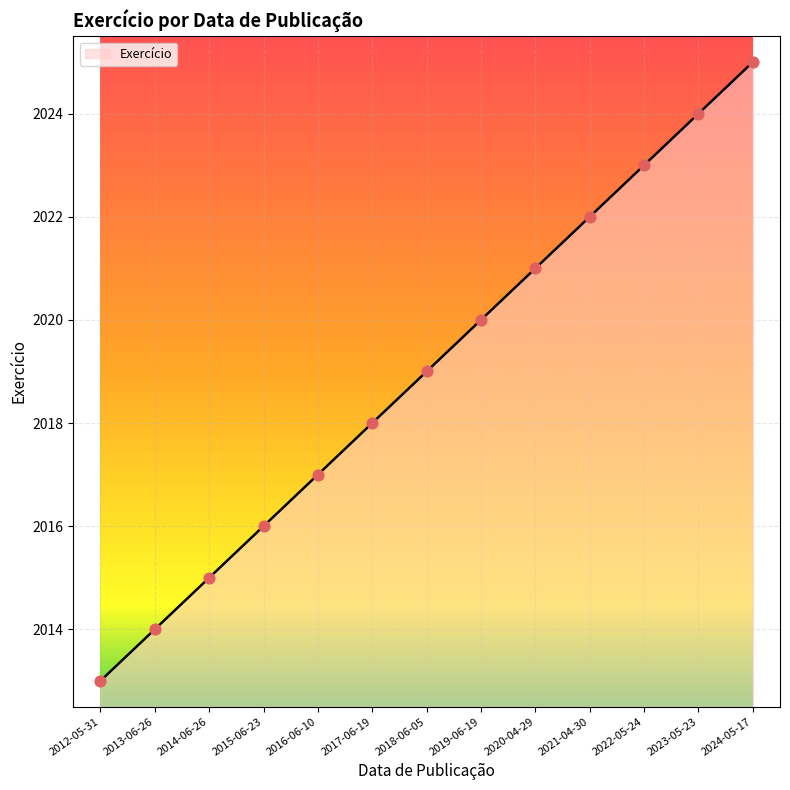

What is the ratio of the value at 2014-06-26 to the value at 2019-06-19?

1.0